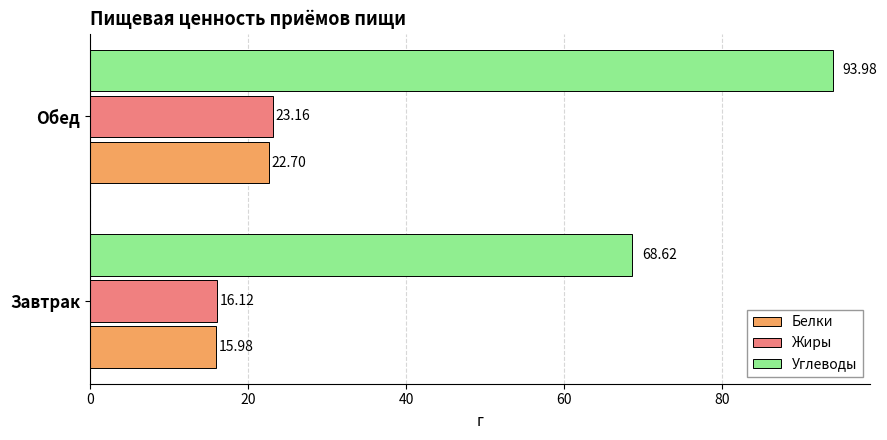

Is the value of Углеводы at Завтрак greater than the value of Жиры at Завтрак?

Yes